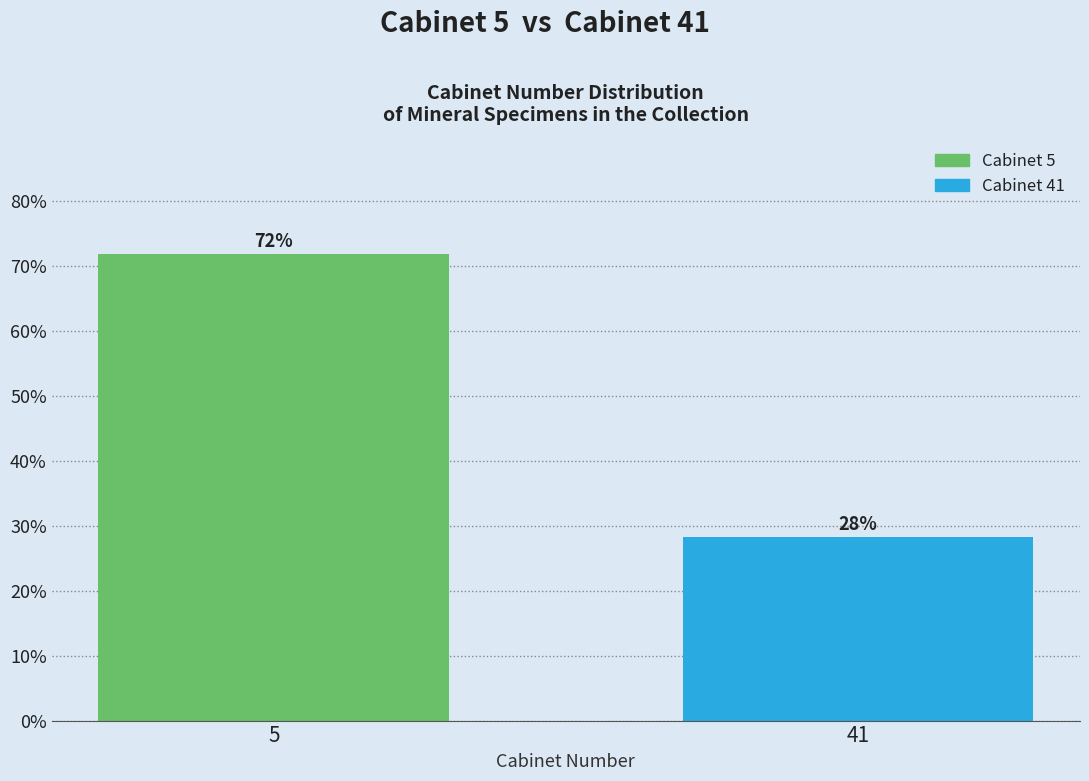

What is the approximate value at 5?

71.8